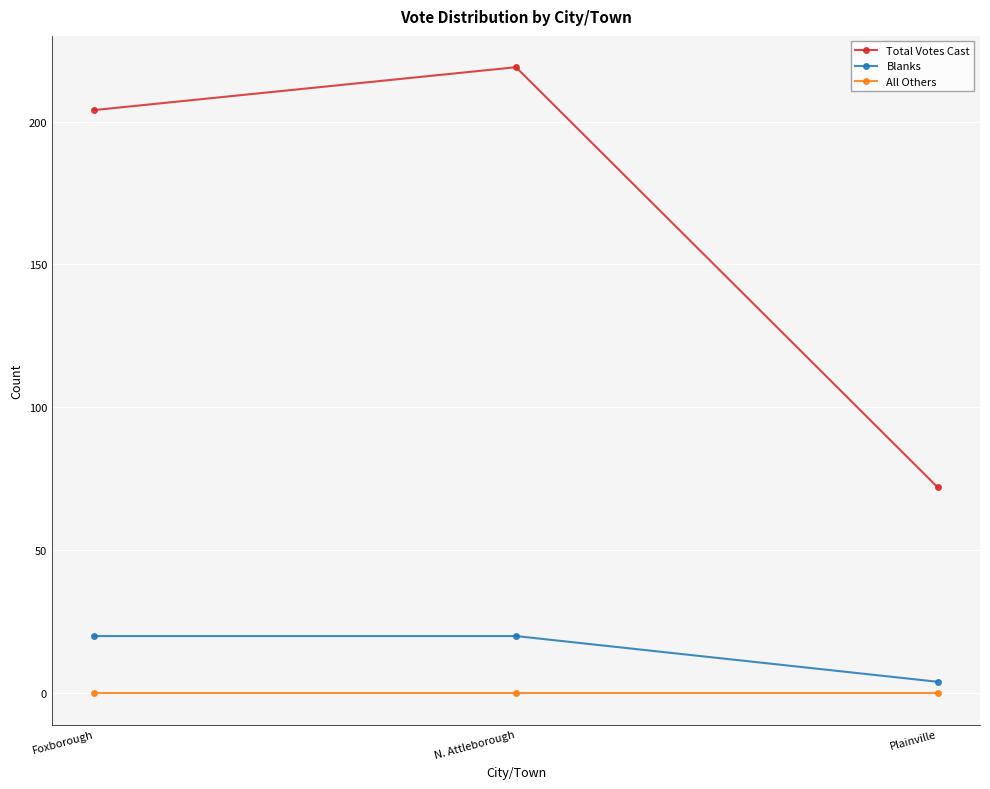

Is the value of Total Votes Cast at N. Attleborough greater than the value of Blanks at N. Attleborough?

Yes